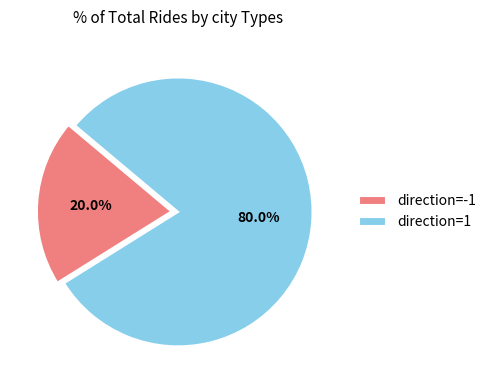

Between direction=1 and direction=-1, which is larger?

direction=1